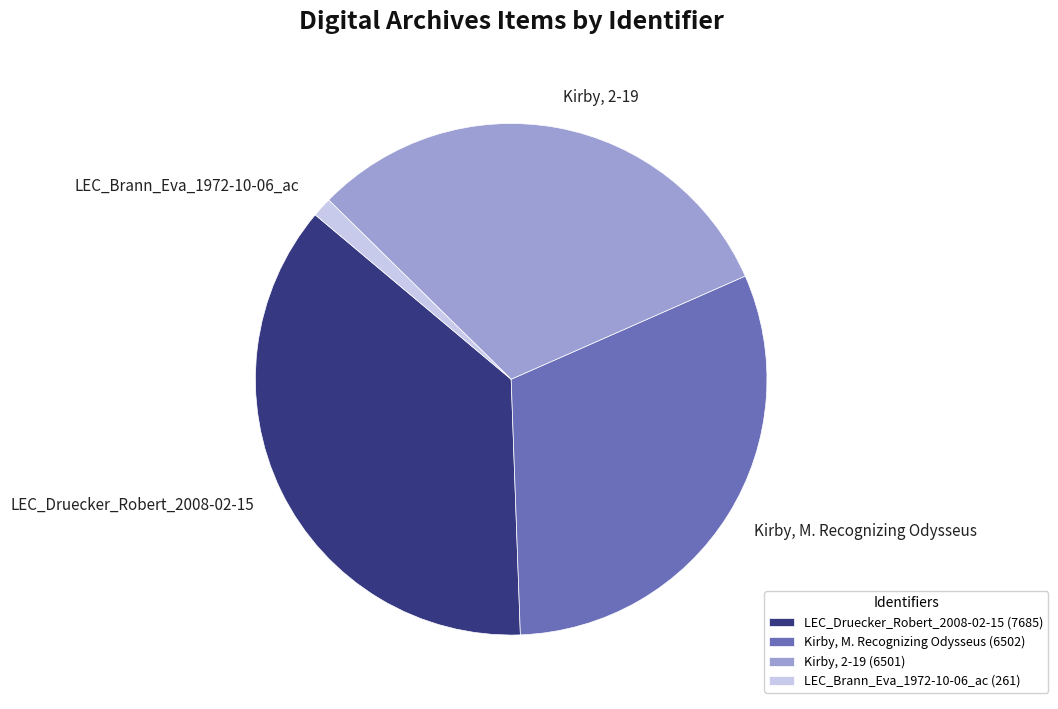

Is there any slice that represents more than half of the pie?

No